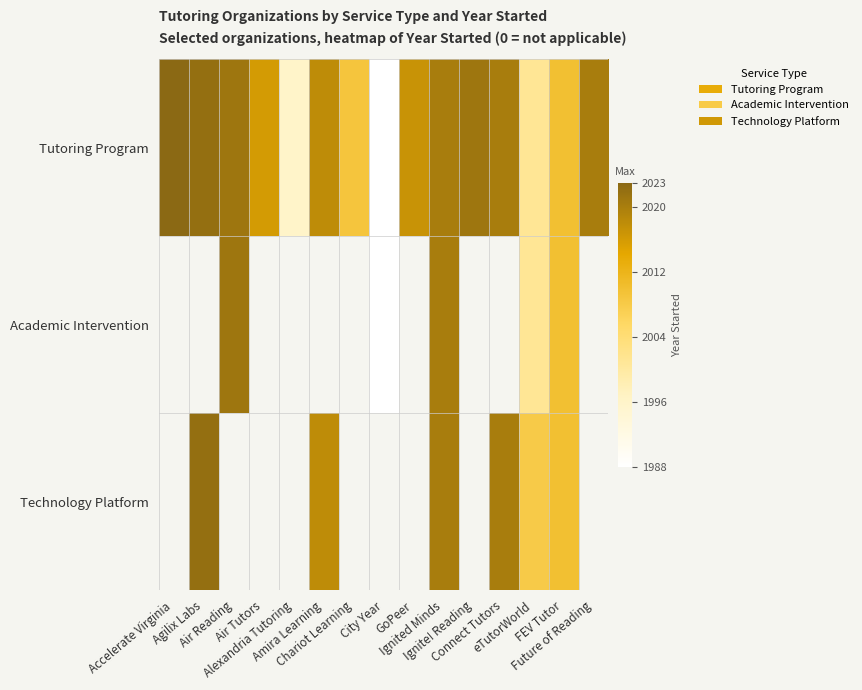

The Tutoring Program series shows 1988.0 at City Year. True or false?

True